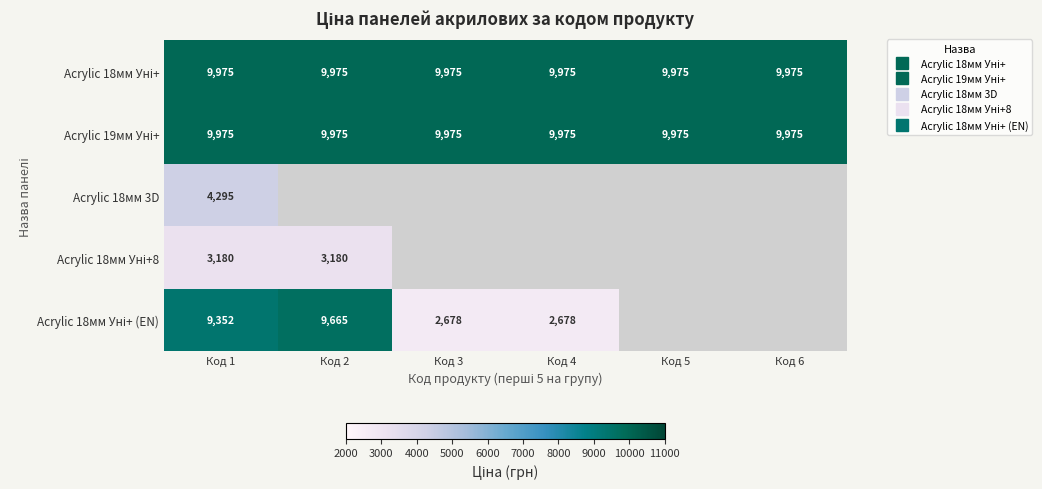

Between Код 5 and Код 3, which is larger?

Код 5